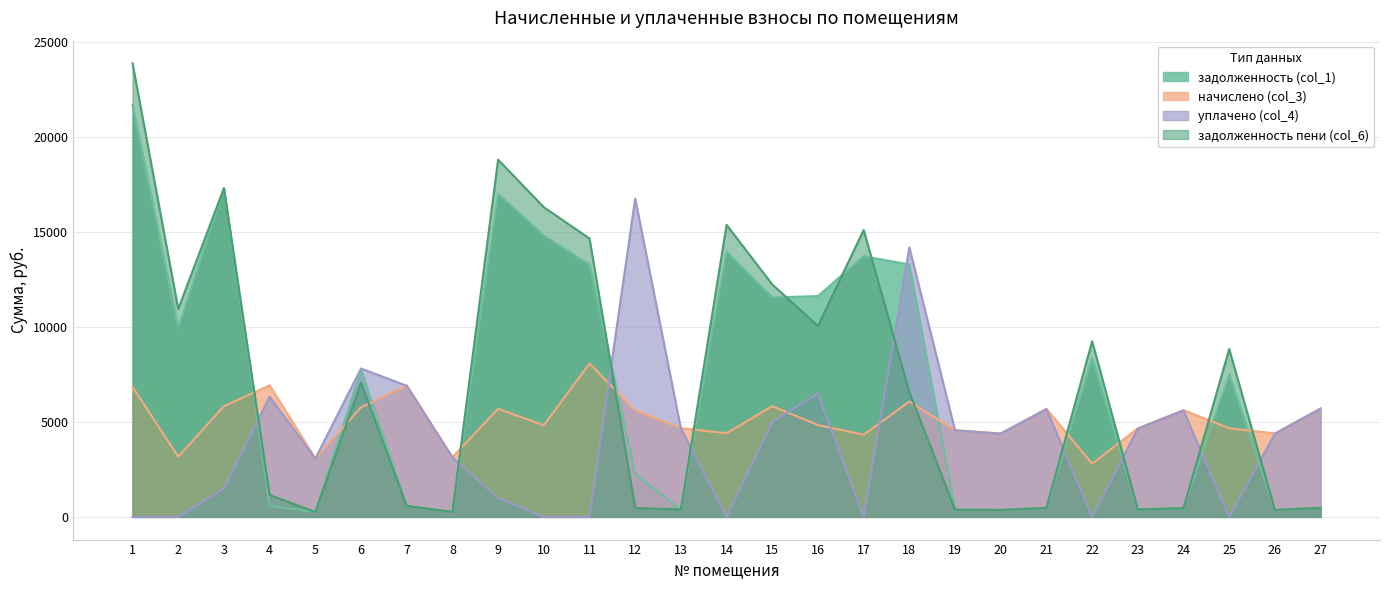

What is the approximate value of уплачено (col_4) at 9?

1000.0